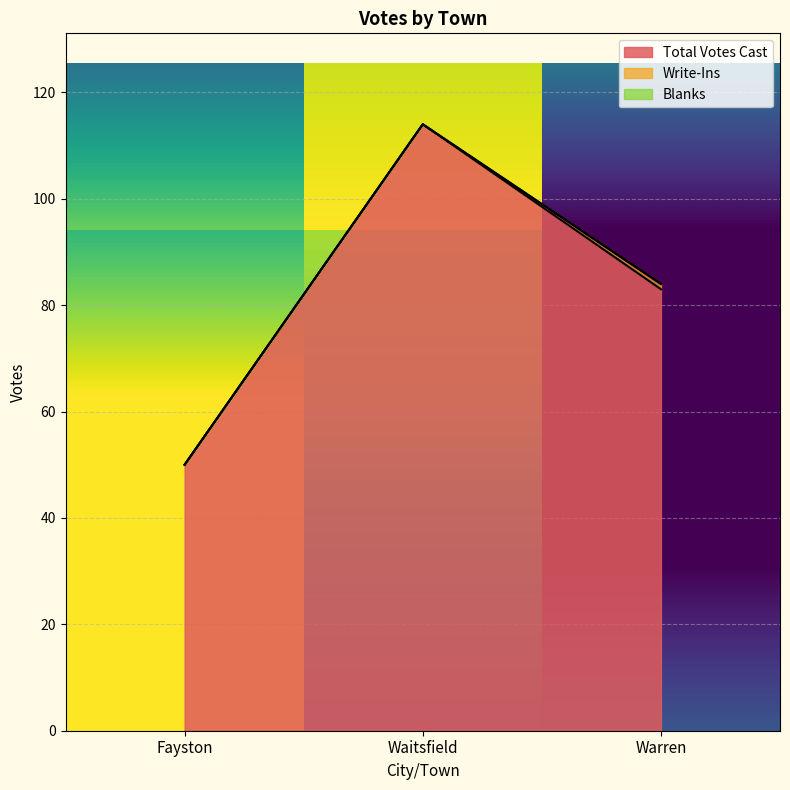

How many lines are shown in the chart?

3